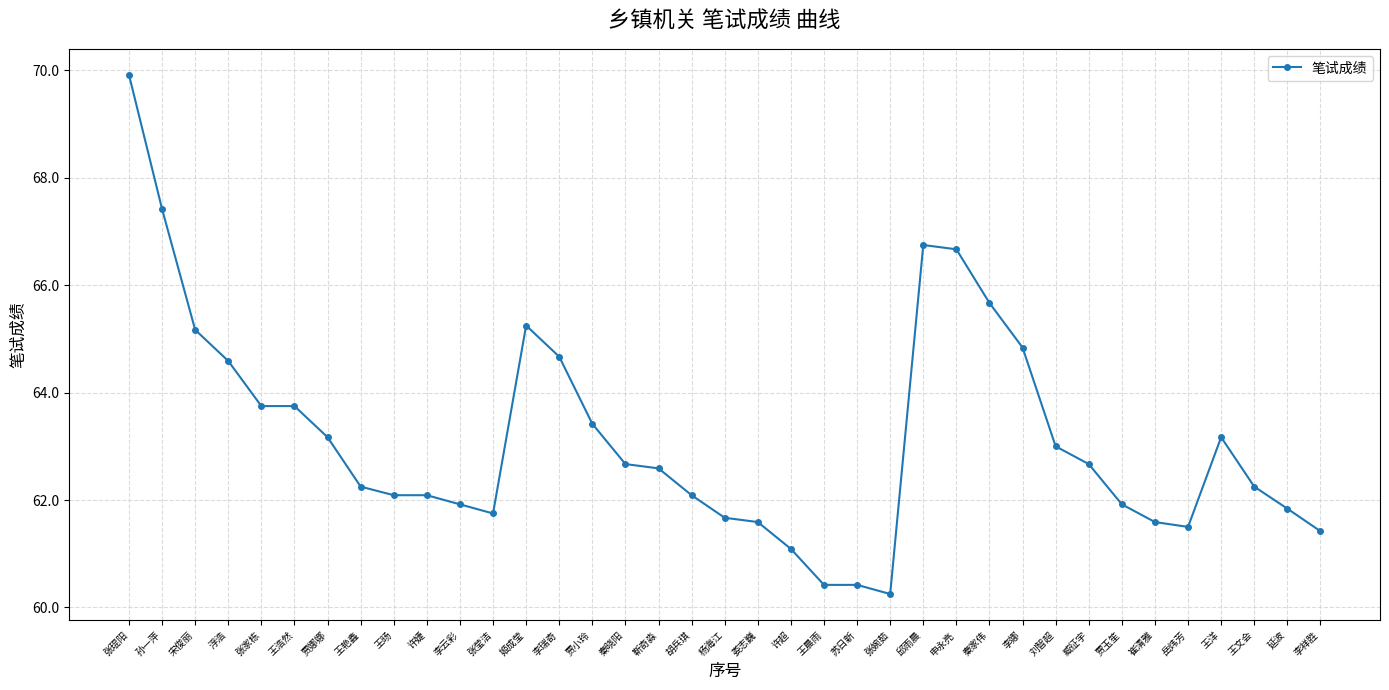

What is the difference between the second highest and second lowest values?

7.0